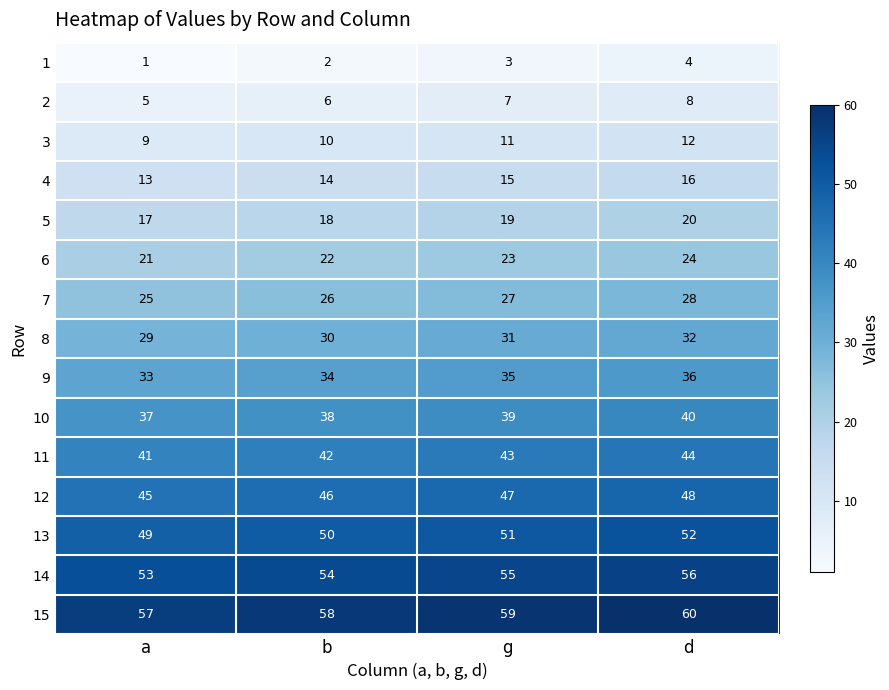

At how many categories does at least one series exceed 4?

4